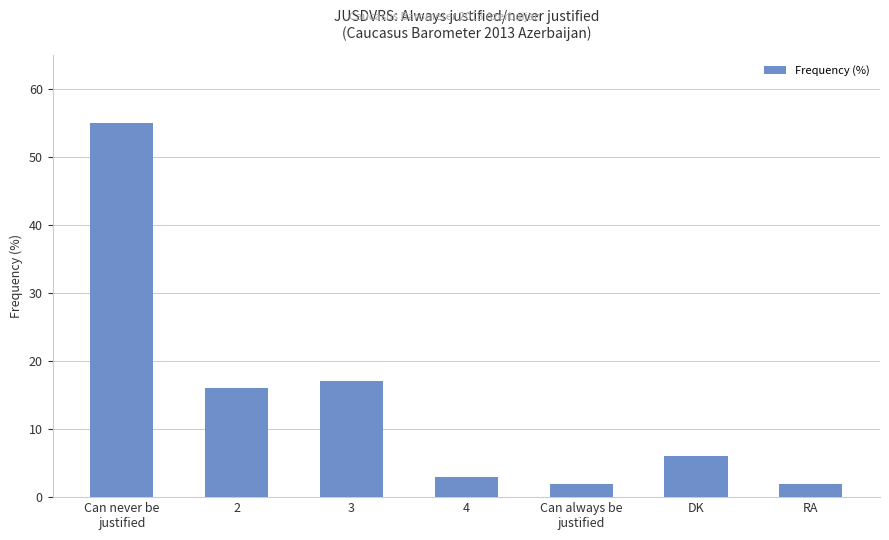

True or false: the data shows 7 at 2.

False